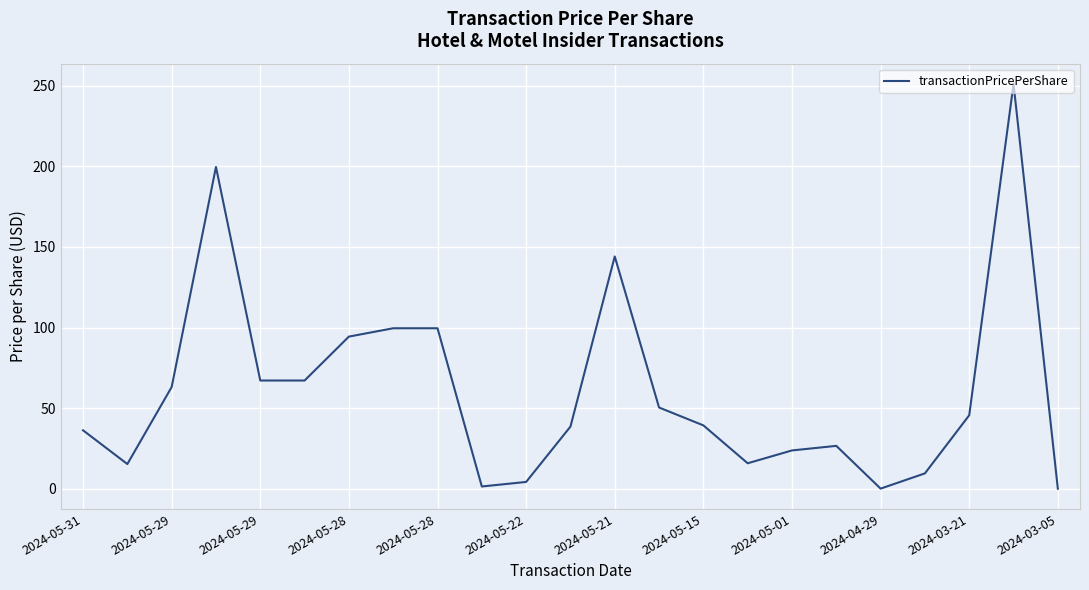

What is the greatest value displayed?

251.2